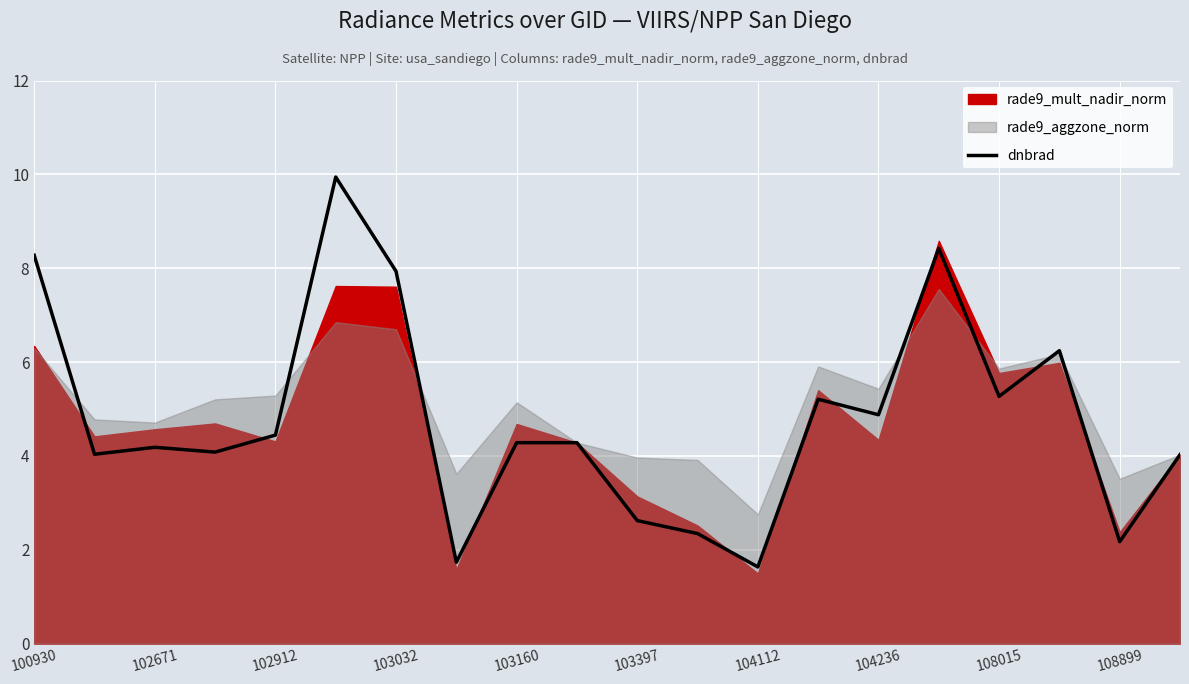

Count the number of categories in the chart.

20